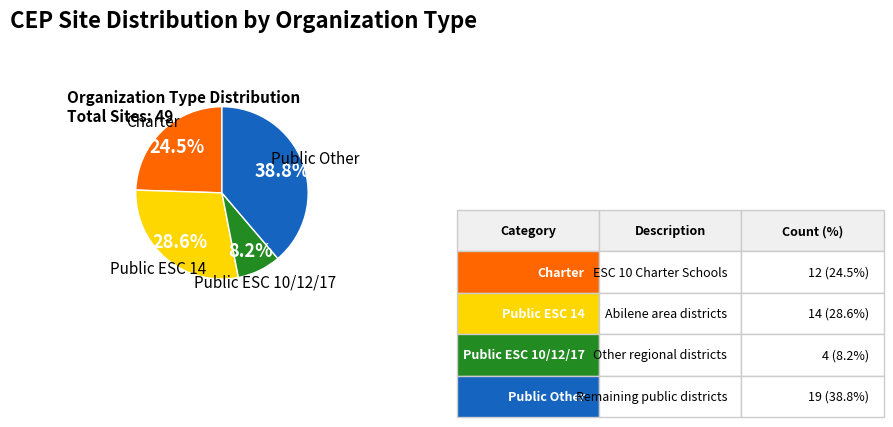

Does any single category account for the majority?

No